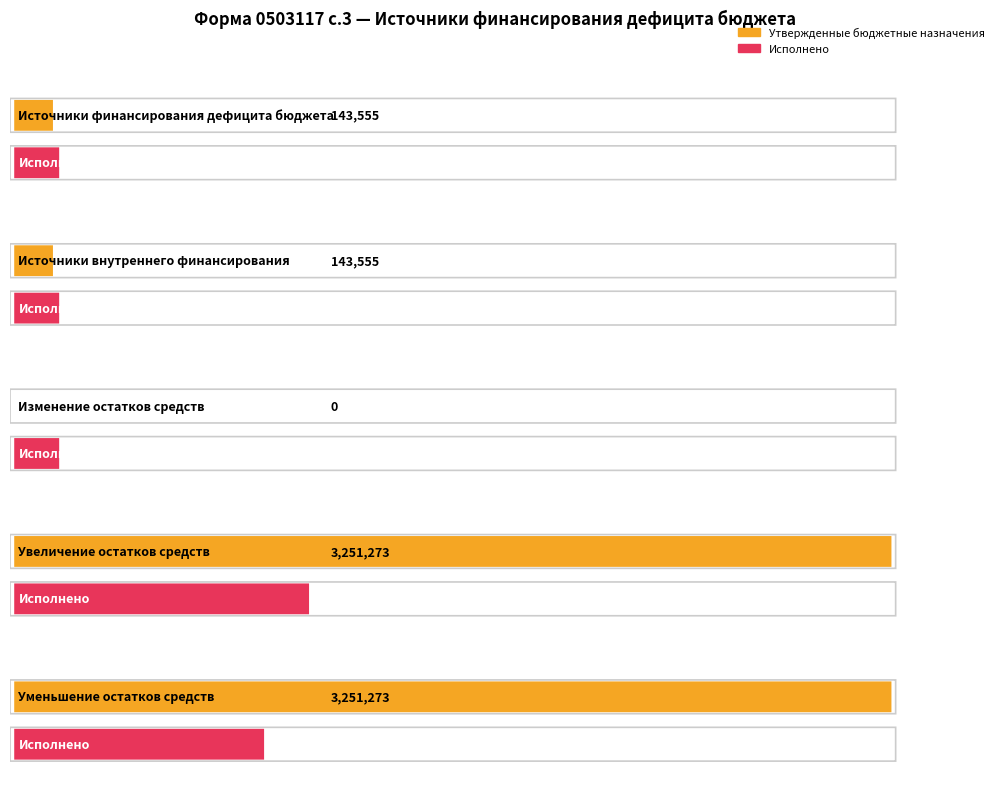

How many bars are there in each group?

2